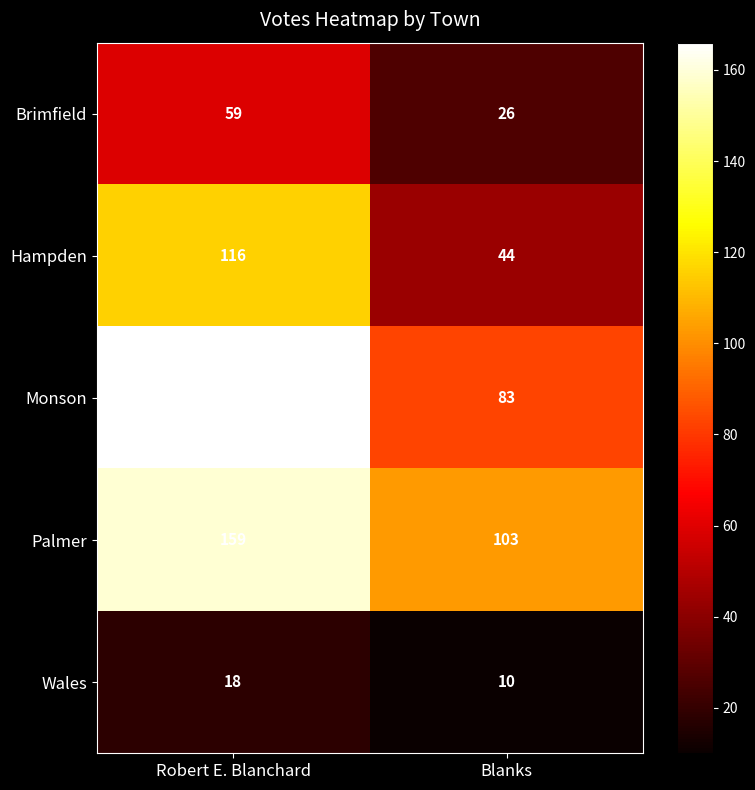

The value of Brimfield at Robert E. Blanchard is 59. True or false?

True